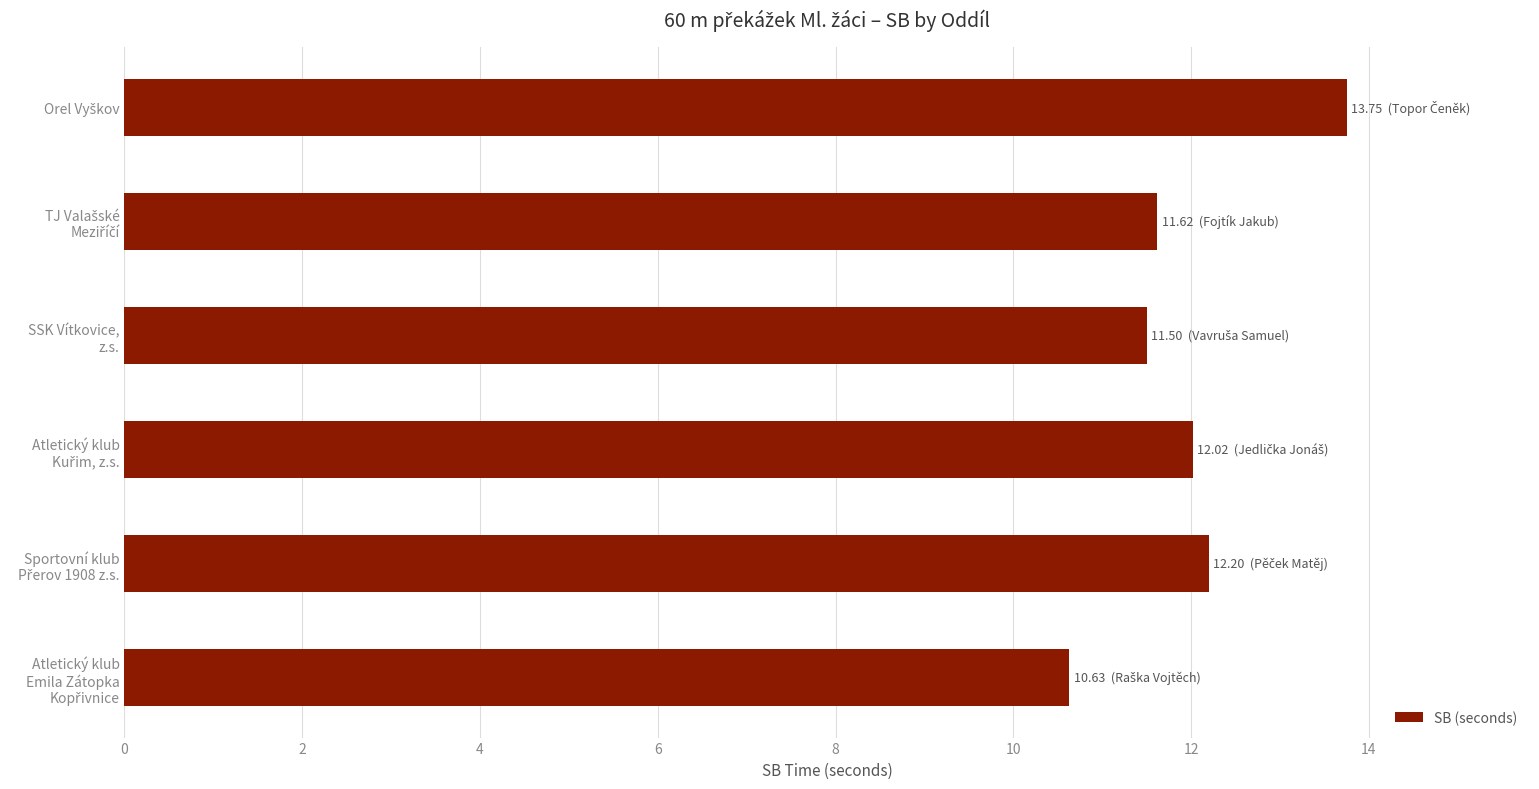

What is the maximum value shown in the chart?

13.8